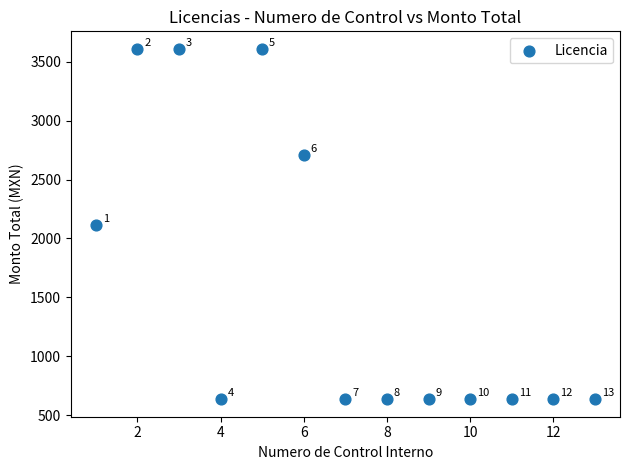

What is the range of Y values (max minus min)?

2973.3